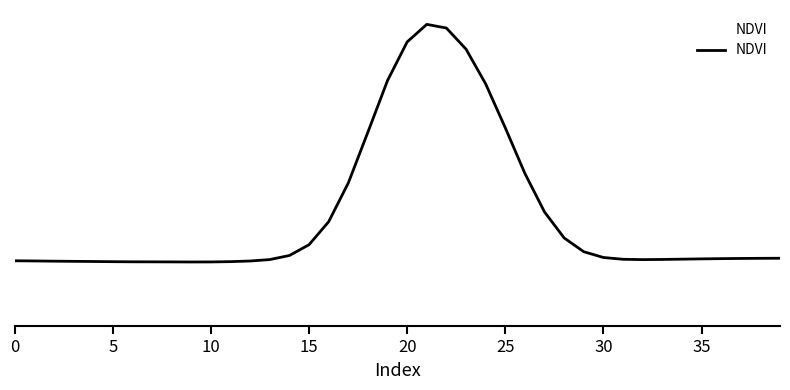

Where is the first local maximum?

21